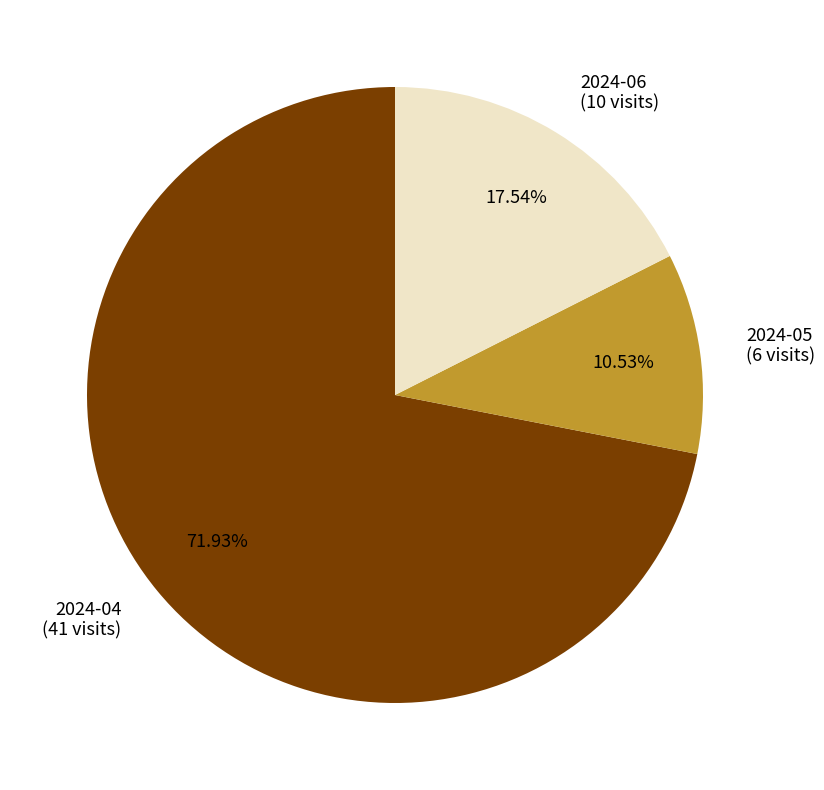

What is the smallest slice in the pie chart?

2024-05